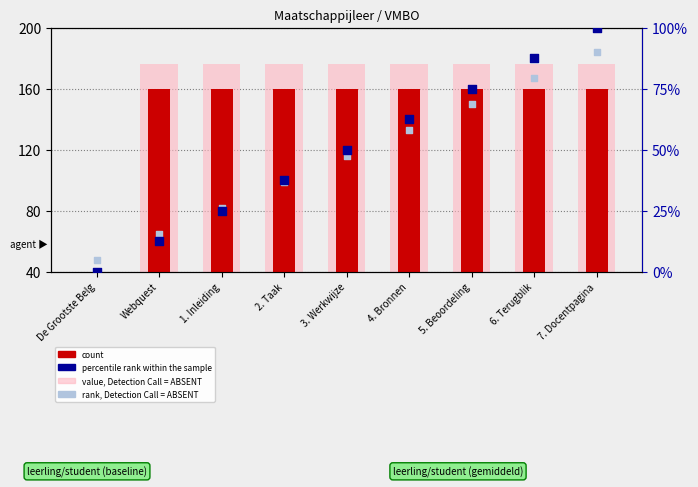

At which category is the sum across all series the highest?

7. Docentpagina